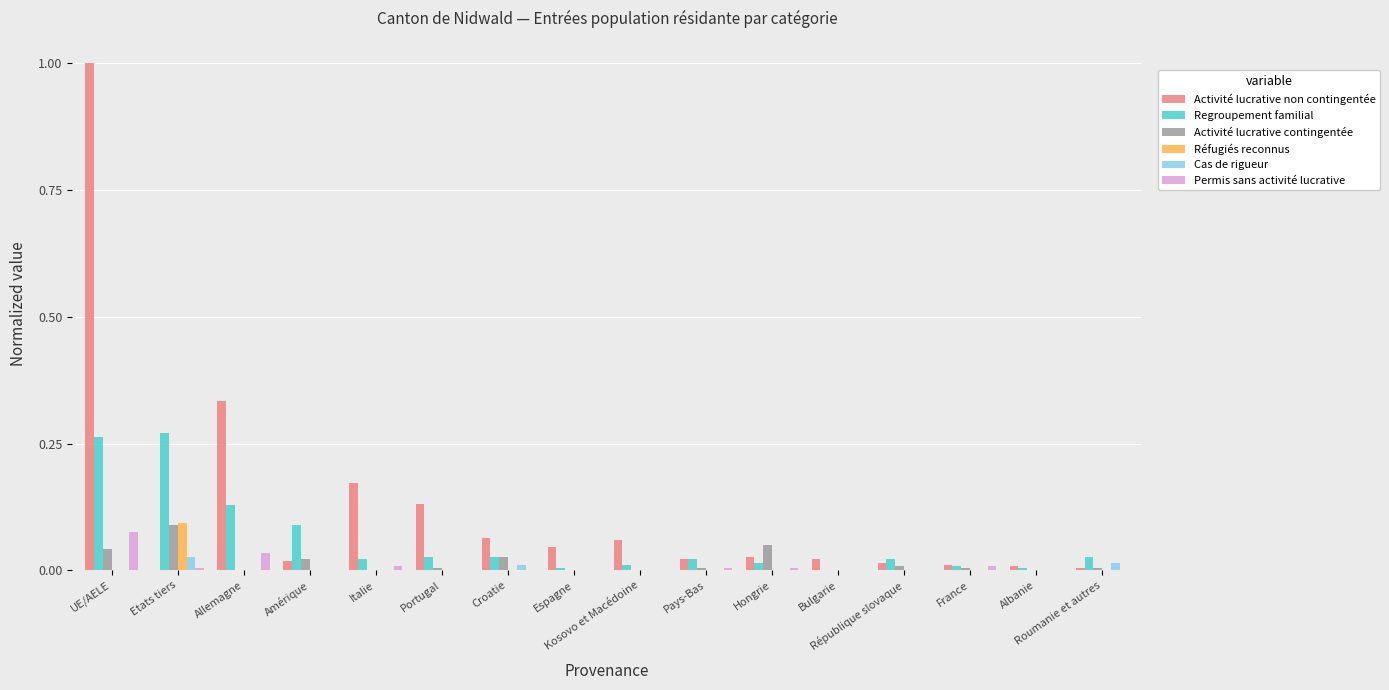

What is the sum of all Regroupement familial values?

0.9